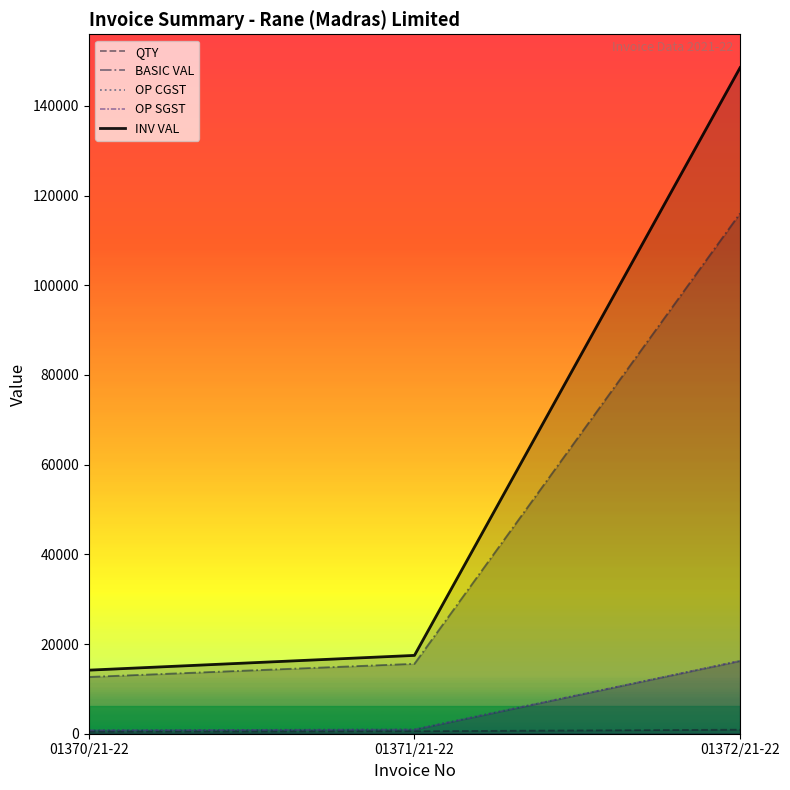

Rank the series at 01372/21-22 from lowest to highest value.

QTY, OP CGST, OP SGST, BASIC VAL, INV VAL